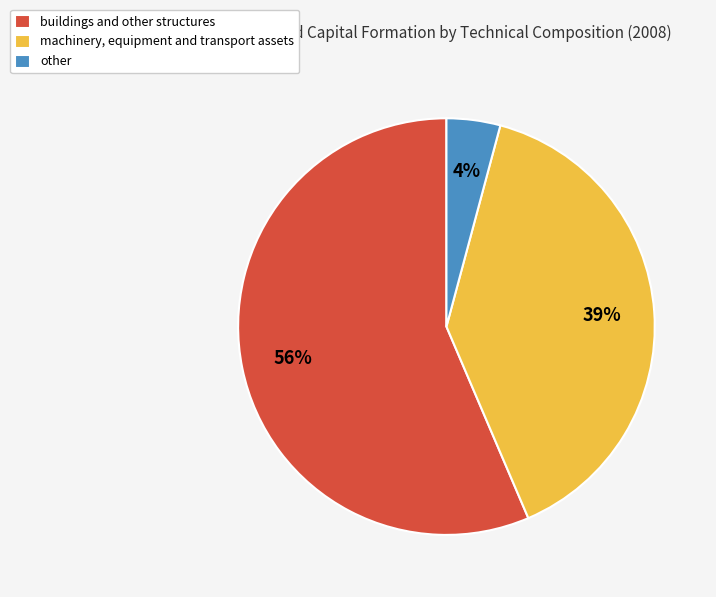

To the nearest percent, what is the difference between the machinery, equipment and transport assets and other slice percentages?

35%